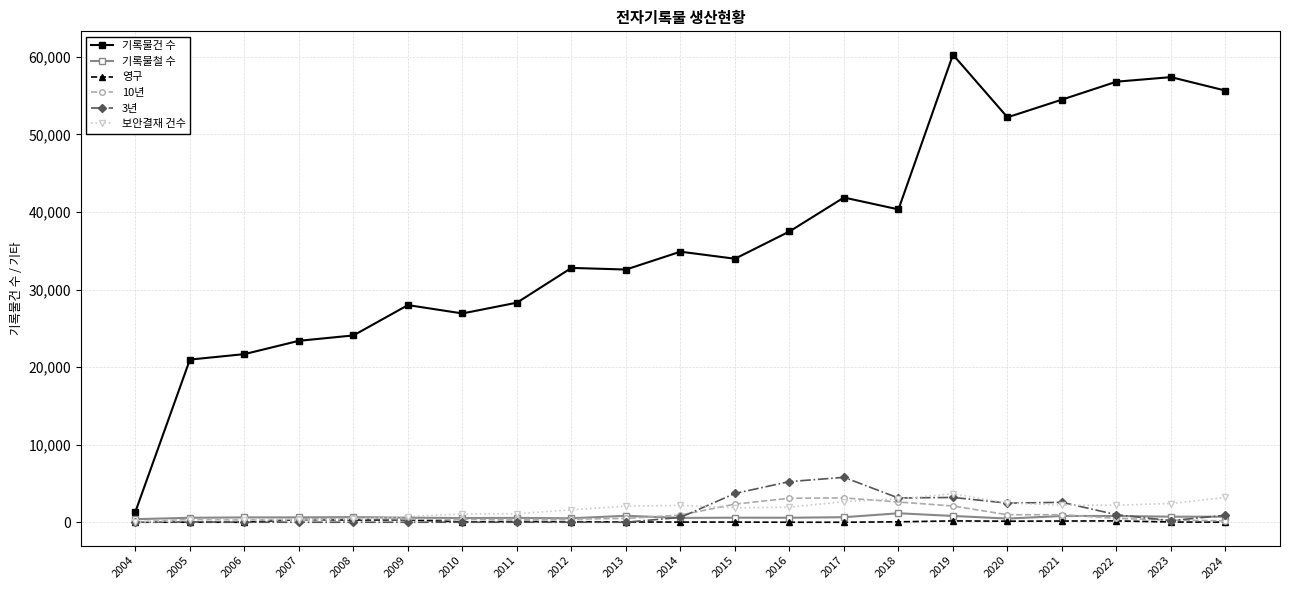

Read the 10년 value at 2010.

366